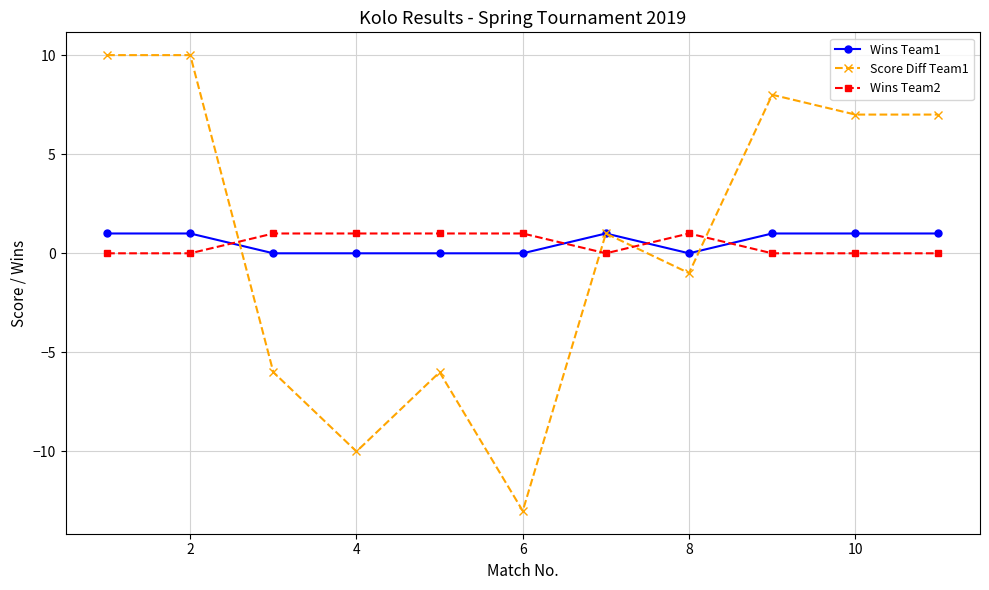

At how many categories does at least one series exceed -4?

11